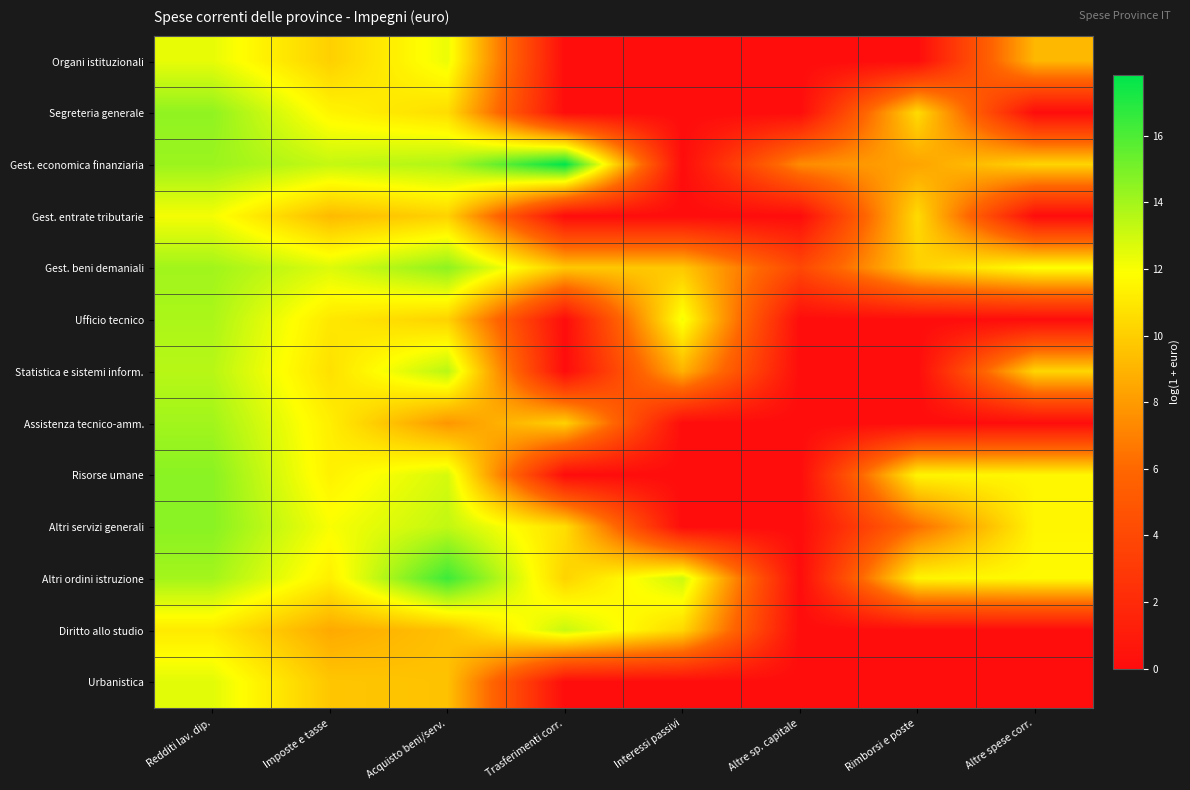

Reading left to right, extract all data points from this chart.

Organi istituzionali: Redditi lav. dip.=12.4	Imposte e tasse=10.1	Acquisto beni/serv.=12.3	Trasferimenti corr.=0.0	Interessi passivi=0.0	Altre sp. capitale=0.0	Rimborsi e poste=0.0	Altre spese corr.=9.1
Segreteria generale: Redditi lav. dip.=14.4	Imposte e tasse=11.5	Acquisto beni/serv.=10.6	Trasferimenti corr.=0.0	Interessi passivi=0.0	Altre sp. capitale=0.0	Rimborsi e poste=10.5	Altre spese corr.=0.0
Gest. economica finanziaria: Redditi lav. dip.=14.2	Imposte e tasse=13.2	Acquisto beni/serv.=13.7	Trasferimenti corr.=17.8	Interessi passivi=0.0	Altre sp. capitale=7.4	Rimborsi e poste=8.4	Altre spese corr.=10.2
Gest. entrate tributarie: Redditi lav. dip.=12.1	Imposte e tasse=9.2	Acquisto beni/serv.=10.2	Trasferimenti corr.=0.0	Interessi passivi=0.0	Altre sp. capitale=0.0	Rimborsi e poste=10.5	Altre spese corr.=0.0
Gest. beni demaniali: Redditi lav. dip.=14.1	Imposte e tasse=12.7	Acquisto beni/serv.=14.5	Trasferimenti corr.=9.8	Interessi passivi=9.8	Altre sp. capitale=4.0	Rimborsi e poste=10.1	Altre spese corr.=11.9
Ufficio tecnico: Redditi lav. dip.=13.8	Imposte e tasse=11.0	Acquisto beni/serv.=10.2	Trasferimenti corr.=0.0	Interessi passivi=12.2	Altre sp. capitale=0.0	Rimborsi e poste=0.0	Altre spese corr.=0.0
Statistica e sistemi inform.: Redditi lav. dip.=13.5	Imposte e tasse=10.7	Acquisto beni/serv.=13.5	Trasferimenti corr.=0.0	Interessi passivi=8.9	Altre sp. capitale=0.0	Rimborsi e poste=0.0	Altre spese corr.=10.3
Assistenza tecnico-amm.: Redditi lav. dip.=14.0	Imposte e tasse=11.3	Acquisto beni/serv.=7.8	Trasferimenti corr.=10.1	Interessi passivi=0.0	Altre sp. capitale=0.0	Rimborsi e poste=0.0	Altre spese corr.=0.0
Risorse umane: Redditi lav. dip.=14.6	Imposte e tasse=11.4	Acquisto beni/serv.=12.8	Trasferimenti corr.=0.0	Interessi passivi=0.0	Altre sp. capitale=0.0	Rimborsi e poste=11.5	Altre spese corr.=11.6
Altri servizi generali: Redditi lav. dip.=14.6	Imposte e tasse=12.0	Acquisto beni/serv.=13.3	Trasferimenti corr.=10.6	Interessi passivi=0.0	Altre sp. capitale=0.0	Rimborsi e poste=6.3	Altre spese corr.=11.5
Altri ordini istruzione: Redditi lav. dip.=14.0	Imposte e tasse=11.3	Acquisto beni/serv.=16.4	Trasferimenti corr.=10.2	Interessi passivi=13.1	Altre sp. capitale=0.0	Rimborsi e poste=11.5	Altre spese corr.=11.7
Diritto allo studio: Redditi lav. dip.=11.1	Imposte e tasse=8.6	Acquisto beni/serv.=9.5	Trasferimenti corr.=13.2	Interessi passivi=10.4	Altre sp. capitale=0.0	Rimborsi e poste=0.0	Altre spese corr.=0.0
Urbanistica: Redditi lav. dip.=12.6	Imposte e tasse=9.7	Acquisto beni/serv.=9.5	Trasferimenti corr.=0.0	Interessi passivi=0.0	Altre sp. capitale=0.0	Rimborsi e poste=0.0	Altre spese corr.=0.0